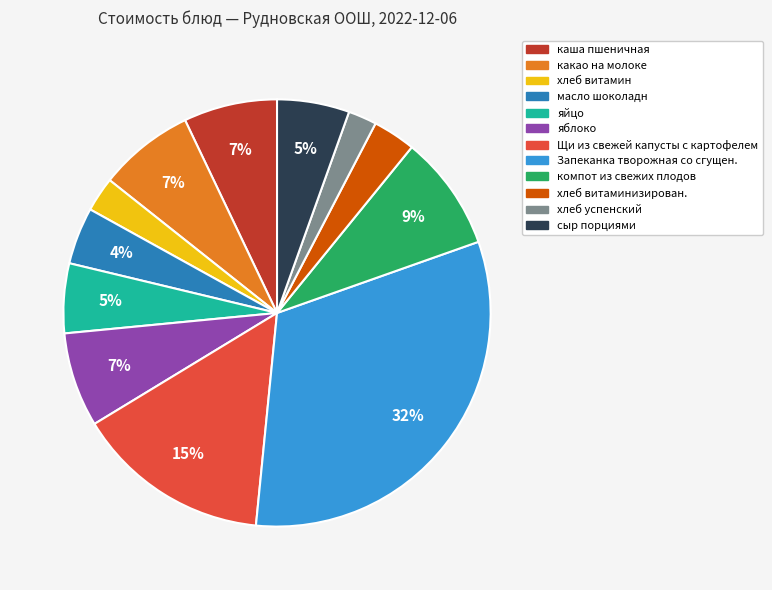

To the nearest percent, what is the average slice percentage?

8%